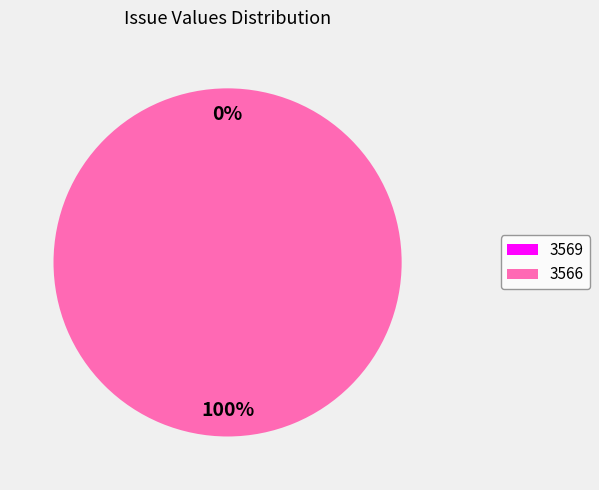

How much of the chart is everything except 3569?

100.0%